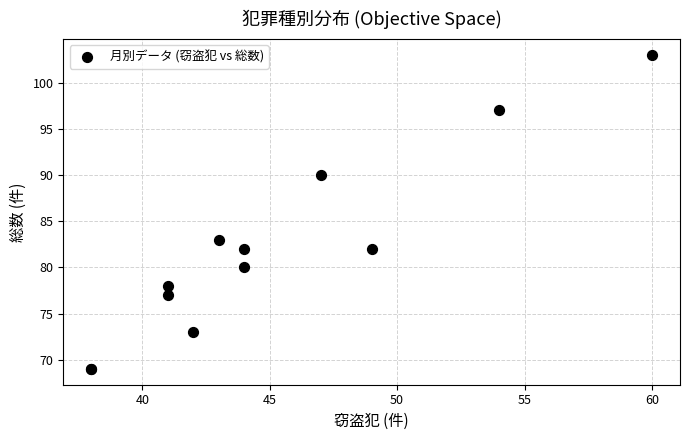

What Y value in the scatter plot is closest to 86?

83